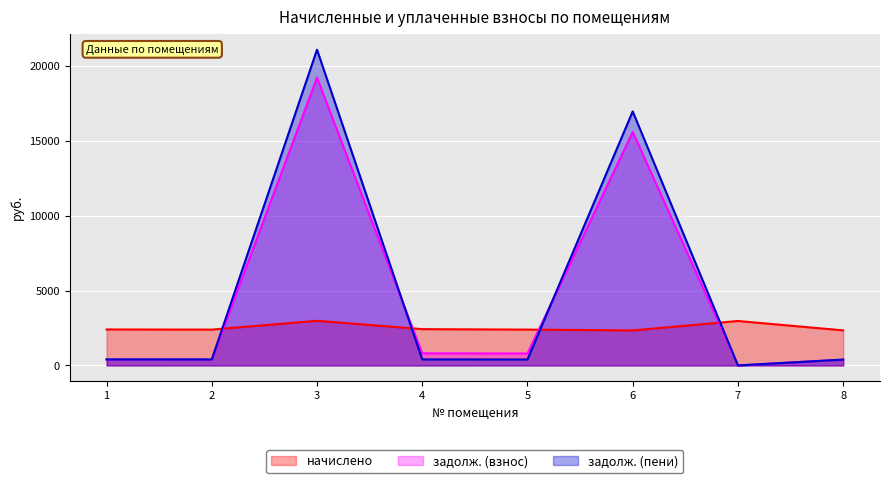

Which series has the widest spread of values?

задолж. (пени)